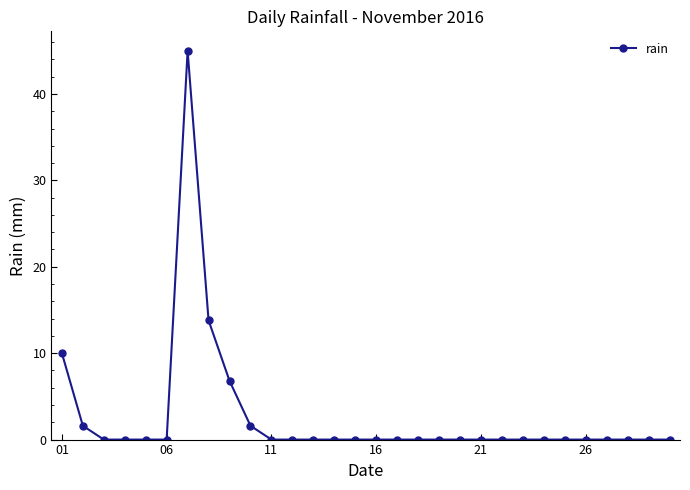

What is the sum of all values?

78.8